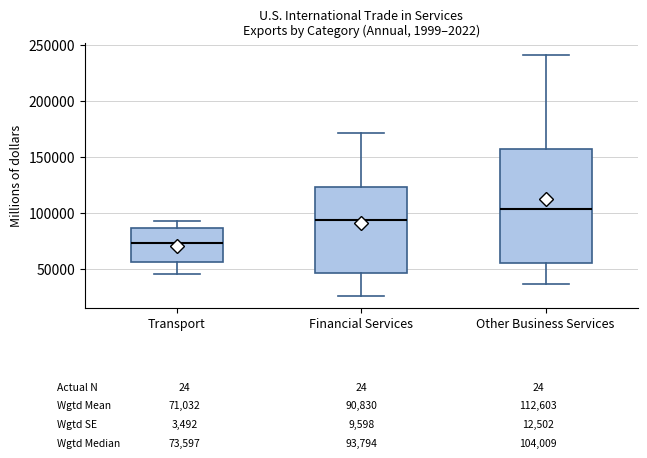

Comparing the boxes themselves (not the whiskers), which one is the tallest?

Other Business Services